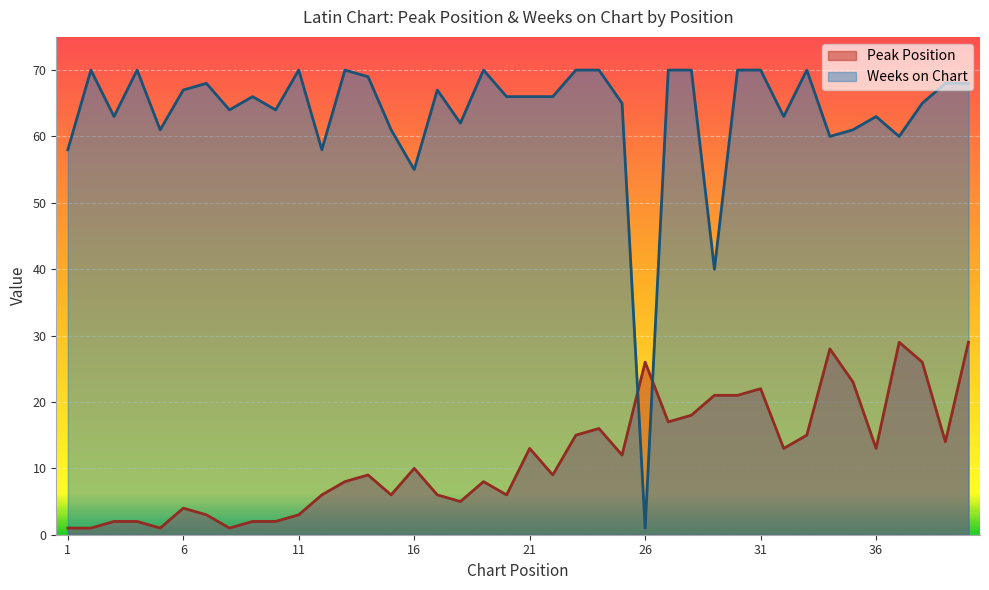

Which series has the largest total across all categories?

Weeks on Chart